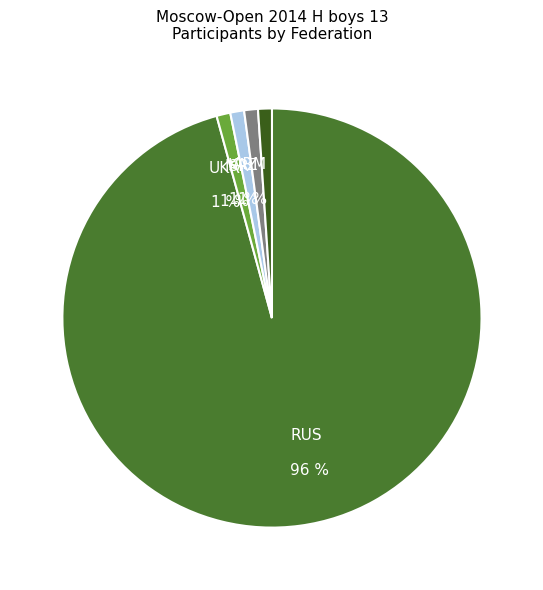

How many slices are in this pie chart?

5